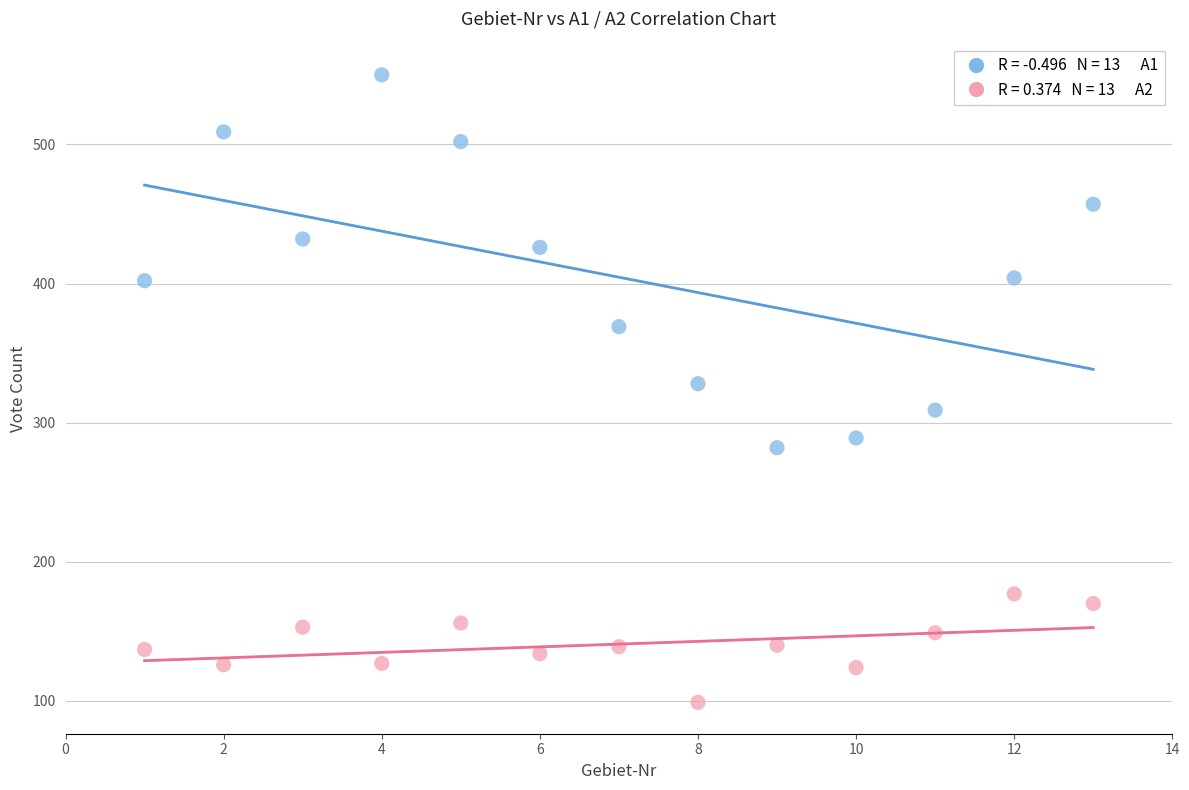

Across all data points, what is the range of X values (max minus min)?

12